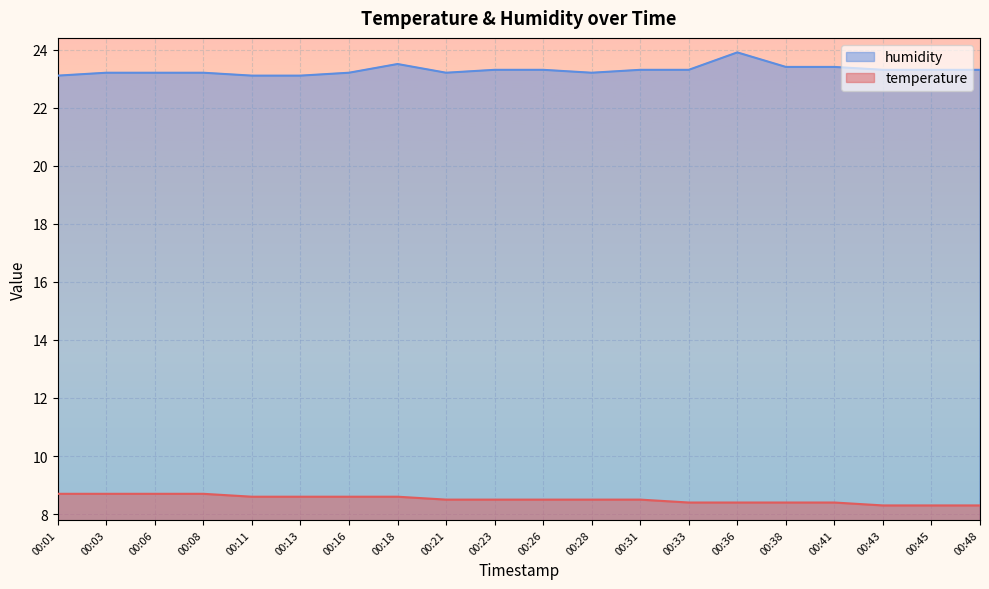

Which series has the widest spread of values?

humidity